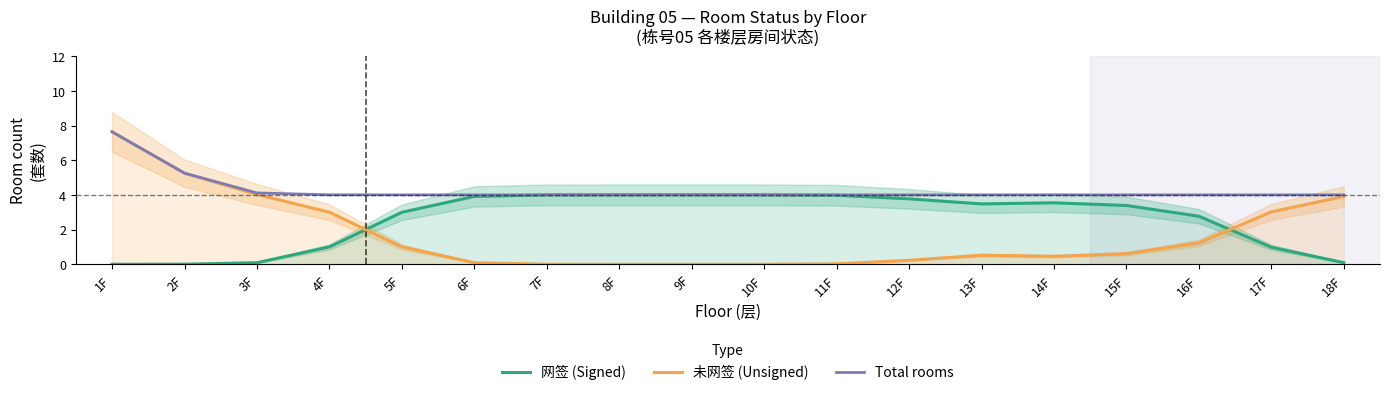

True or false: 网签 (Signed) and Total rooms cross at least once.

False